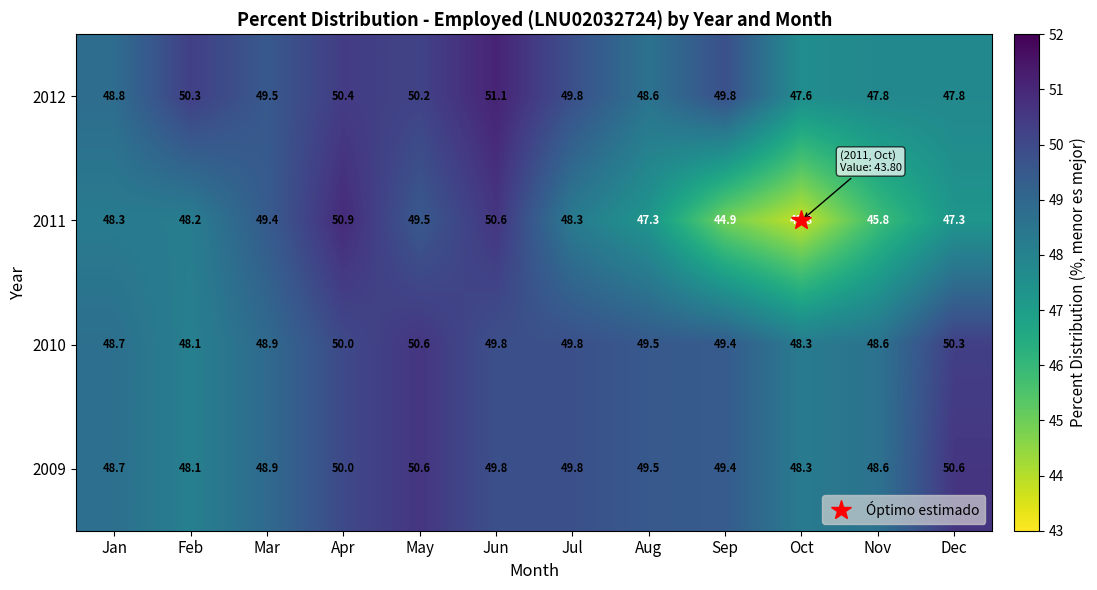

What is the maximum value shown in the chart?

51.1